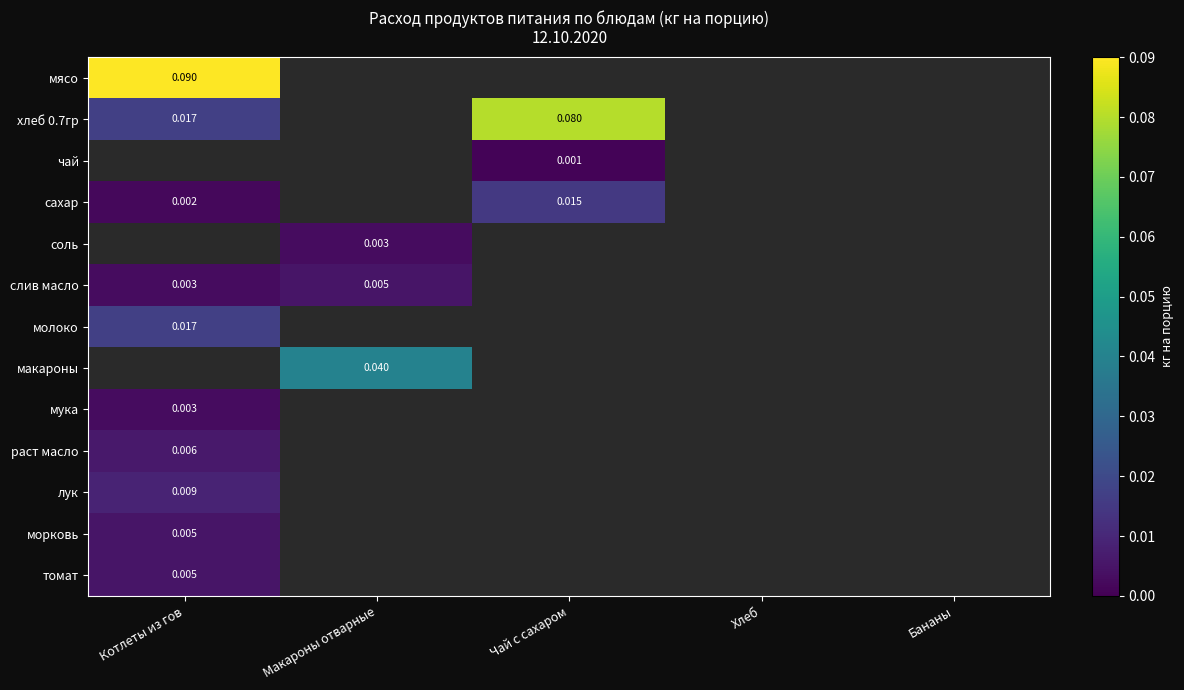

Is it true that мука equals 0.0 at Котлеты из гов?

False